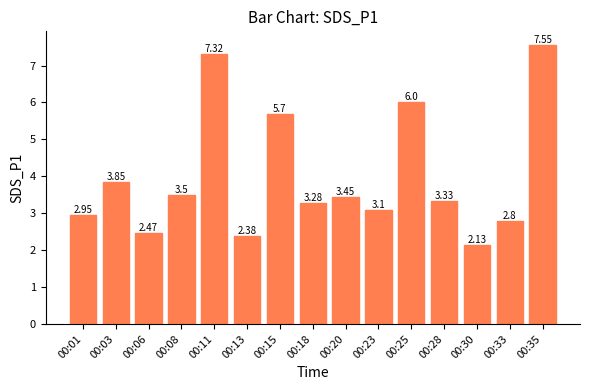

What is the difference between the maximum and second lowest values?

5.2